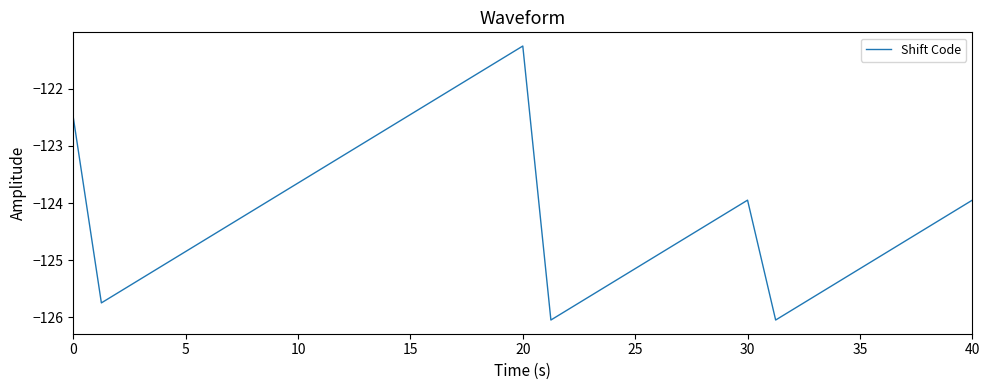

How many lines are shown in the chart?

1